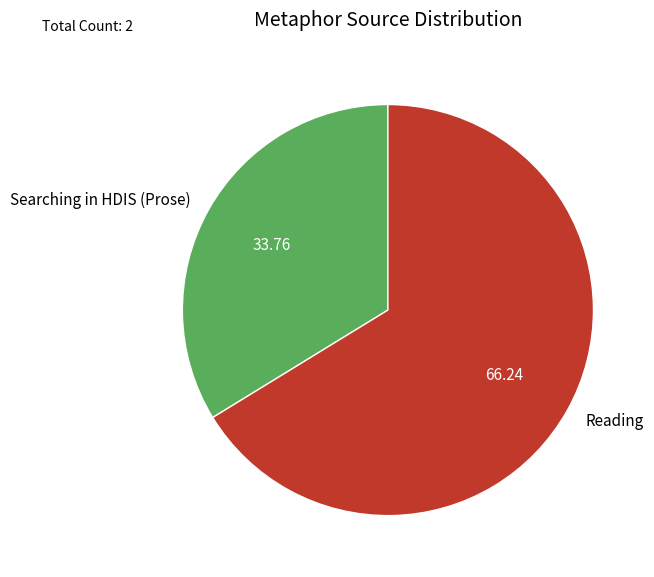

What is the majority slice?

Reading